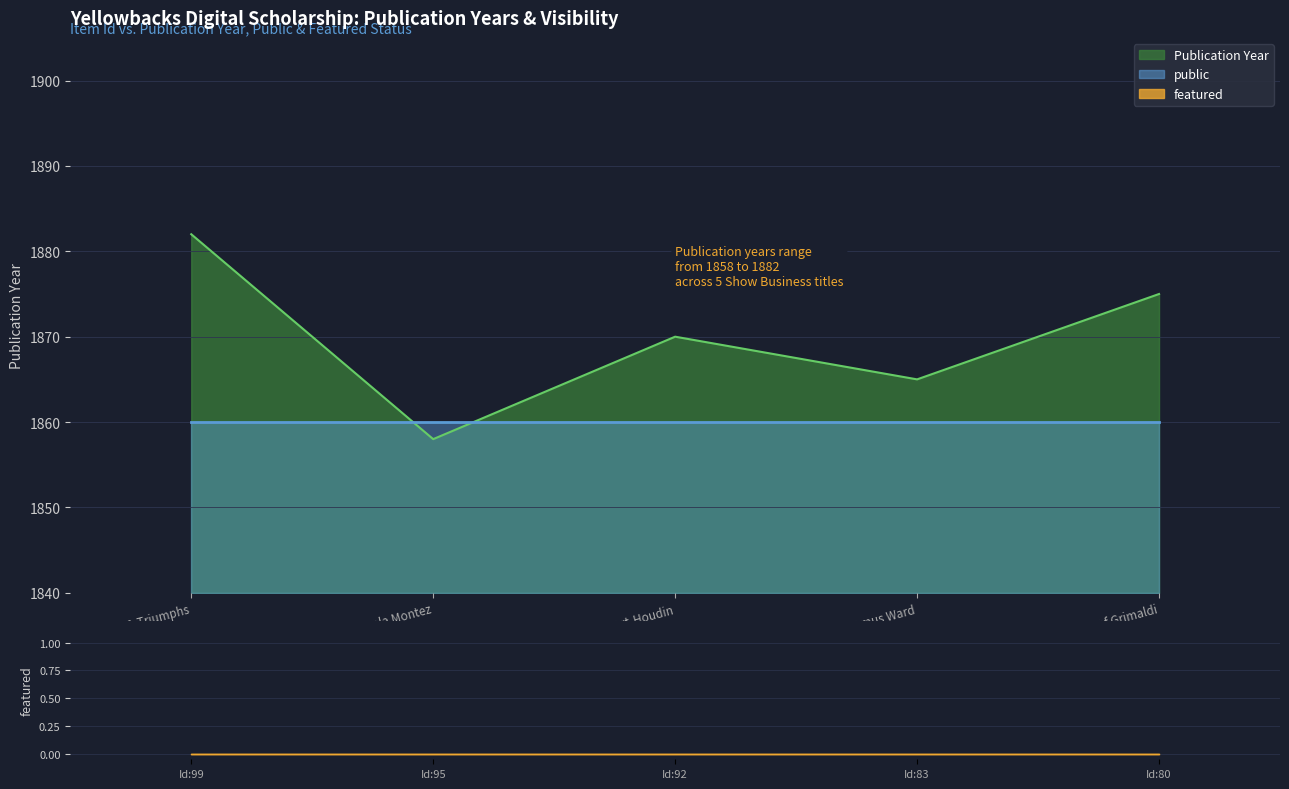

Reading left to right, what are all the values shown in this chart?

Publication Year: 1882	1858	1870	1865	1875
public: 1	1	1	1	1
featured: 0	0	0	0	0